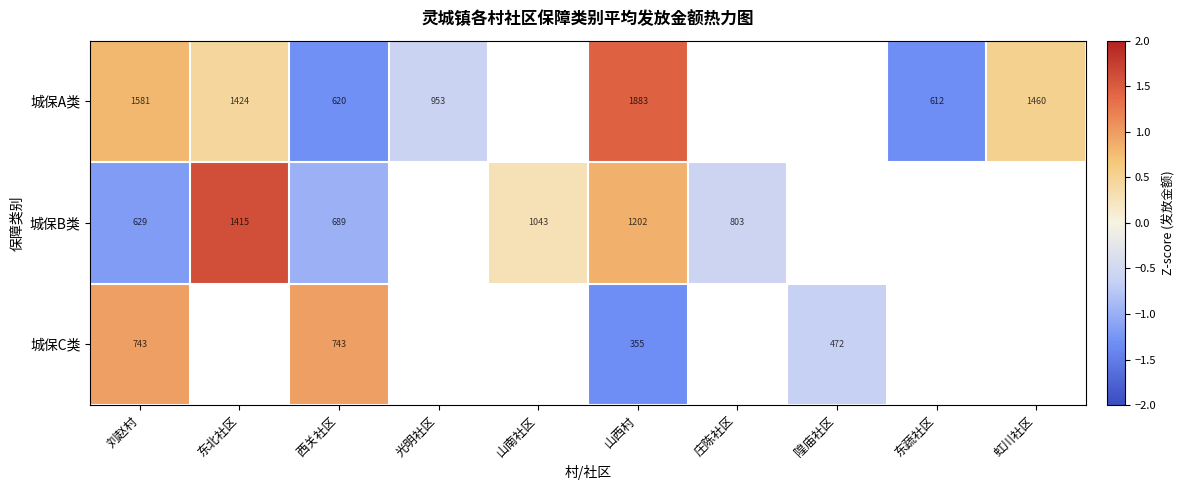

Is the value of 城保C类 at 东蔬社区 greater than the value of 城保A类 at 庄陈社区?

No